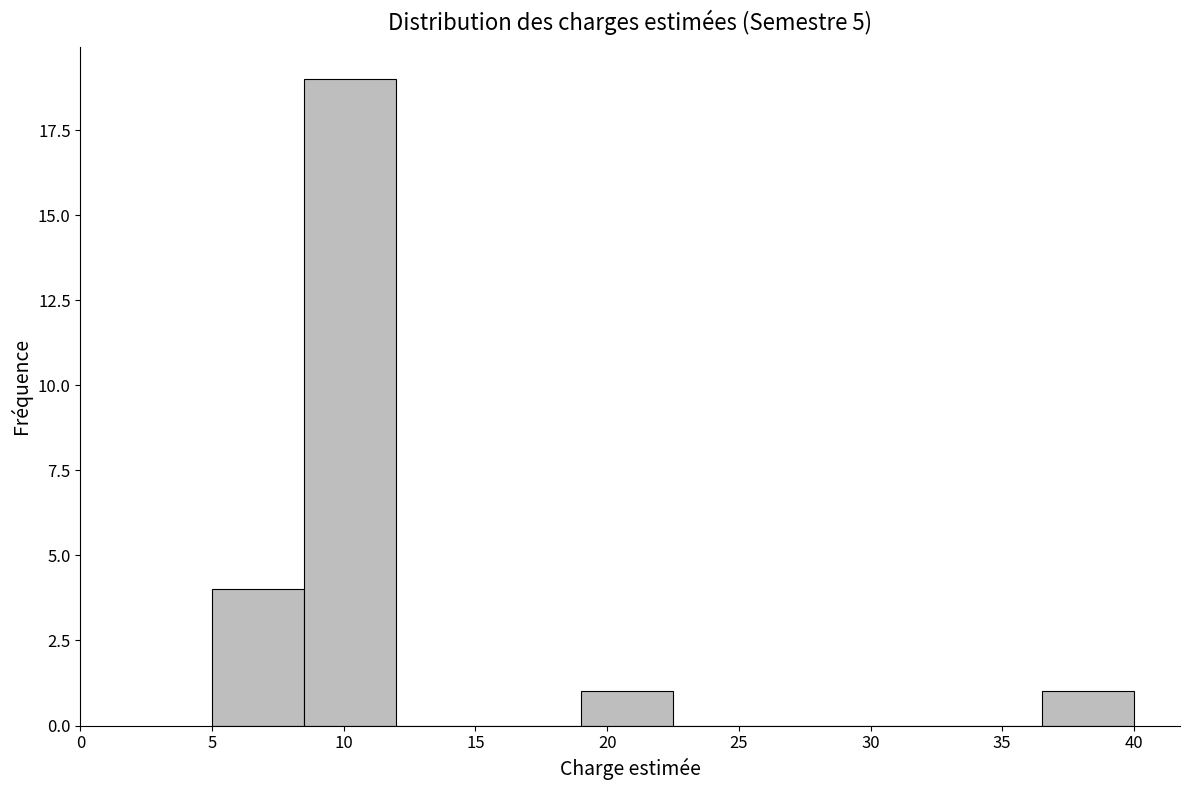

Reading left to right, list every bar in this chart as the range it spans on the x-axis followed by its height. The values are not printed on the chart, so give them approximately, as read against the axis.

5.0 to 8.5: 4
8.5 to 12.0: 19
12.0 to 15.5: 0
15.5 to 19.0: 0
19.0 to 22.5: 1
22.5 to 26.0: 0
26.0 to 29.5: 0
29.5 to 33.0: 0
33.0 to 36.5: 0
36.5 to 40.0: 1